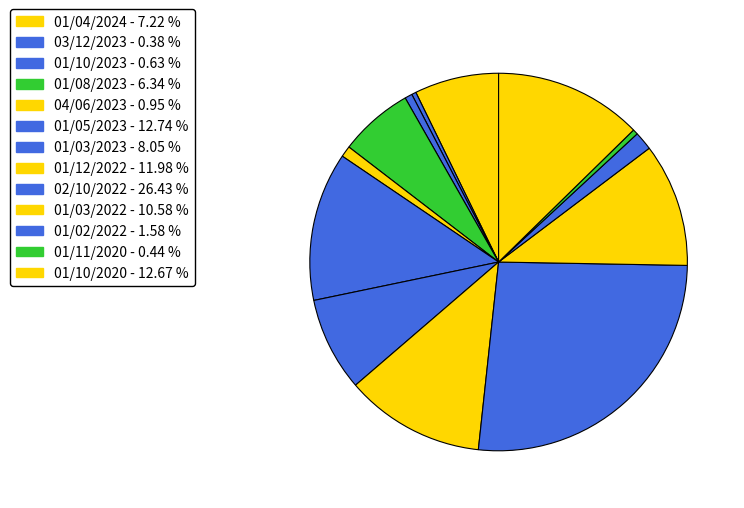

How many slices are in this pie chart?

13